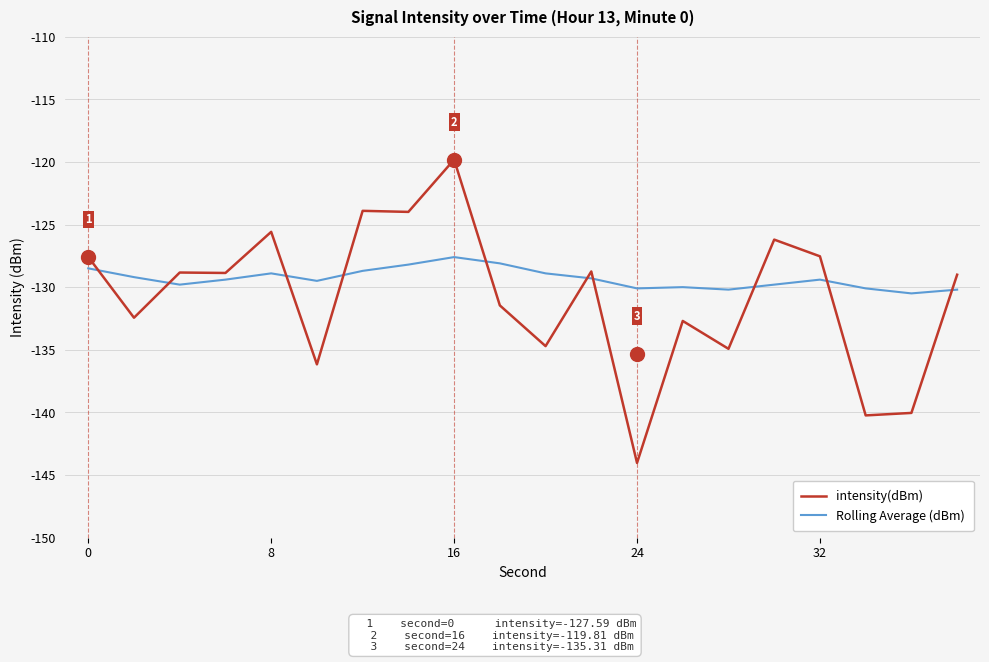

In intensity(dBm), how many points are higher than both neighbors (excluding endpoints)?

7